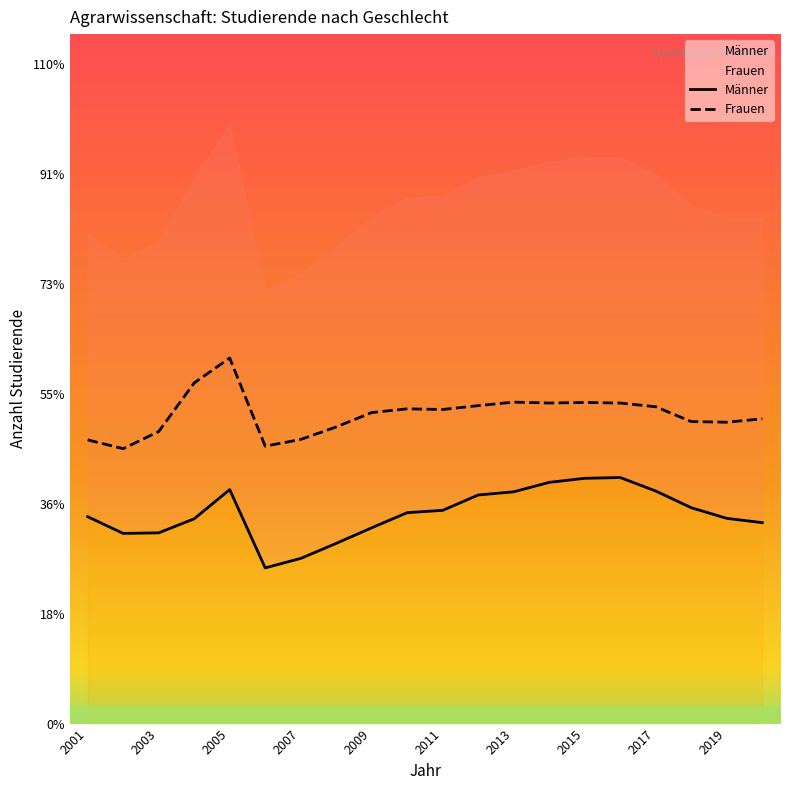

What is the spread (max minus min) of values at 2019?

876.0